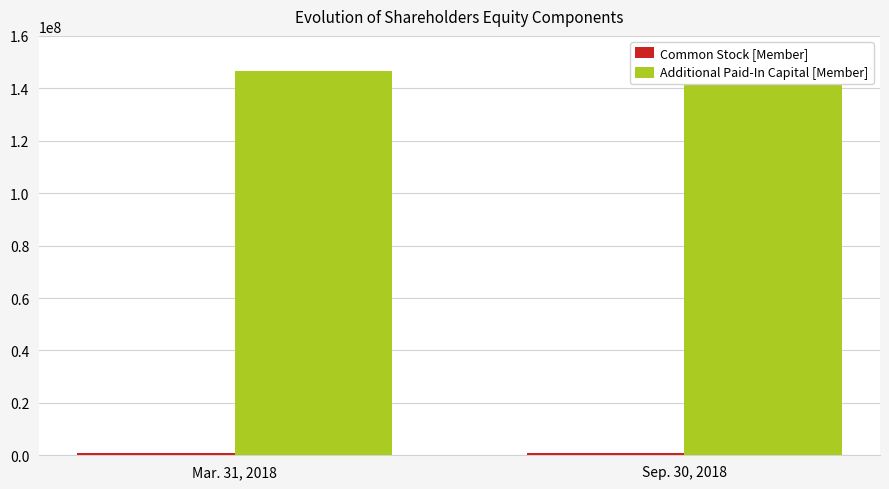

What is the total value across all series at Sep. 30, 2018?

148874505